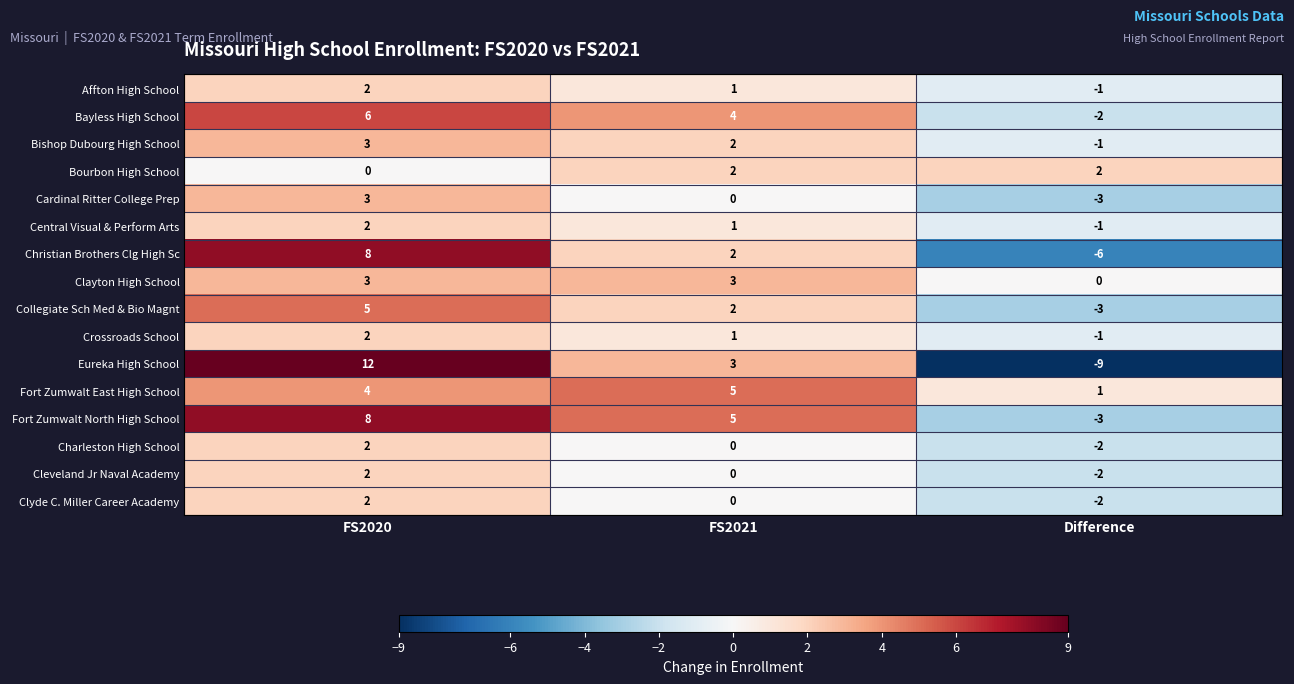

Which label corresponds to the smallest value in the chart?

Difference